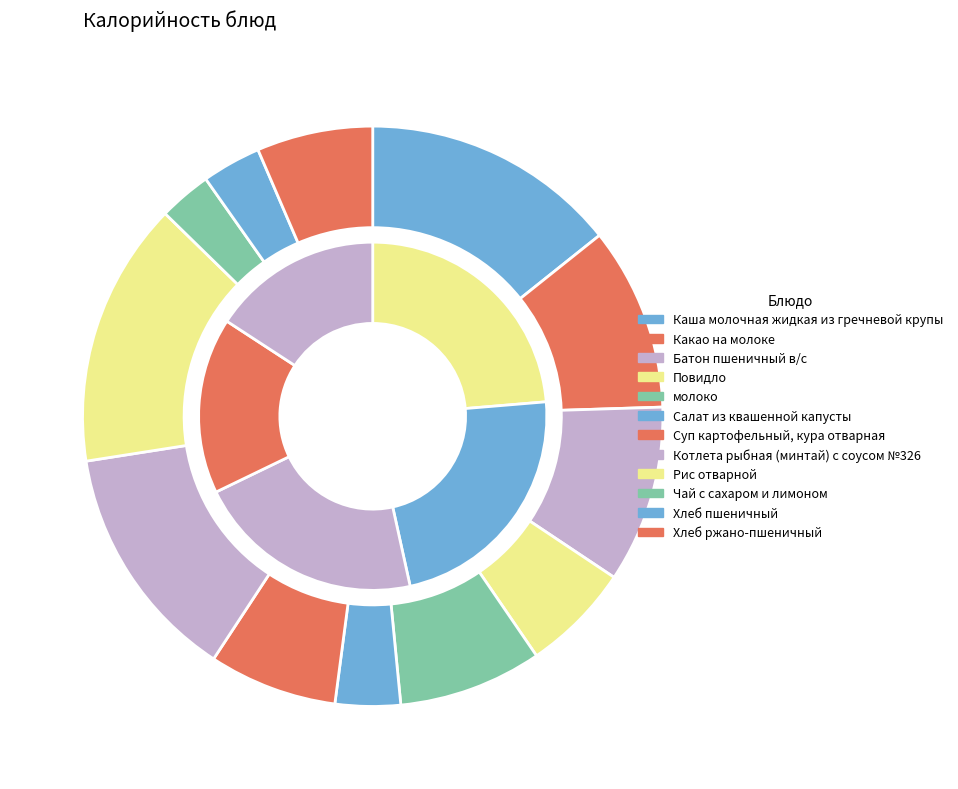

What is the total percentage of Чай с сахаром и лимоном and Суп картофельный, кура отварная?

10.1%